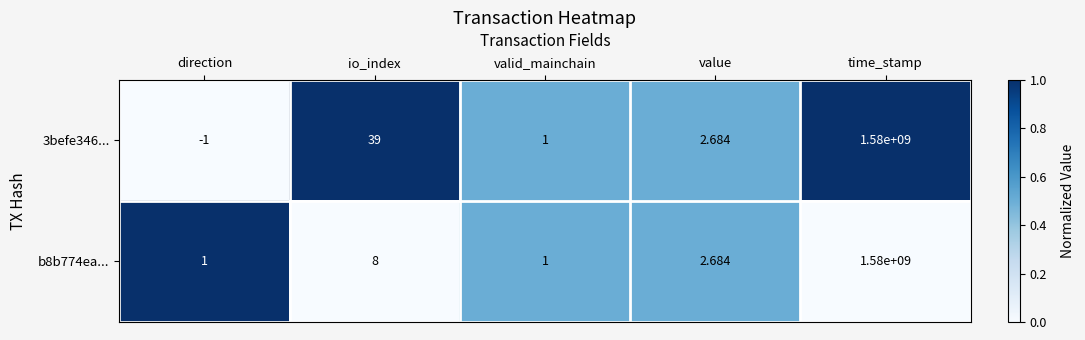

At which label is 3befe346... closest to 789999999?

io_index